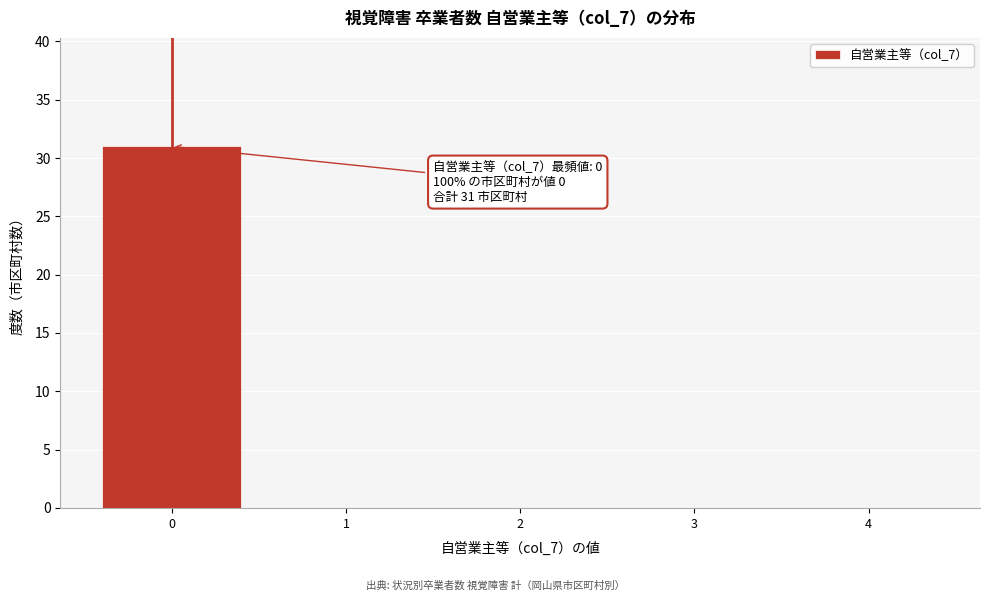

Over which range of the x-axis is the bar tallest?

-0.5 to 0.5